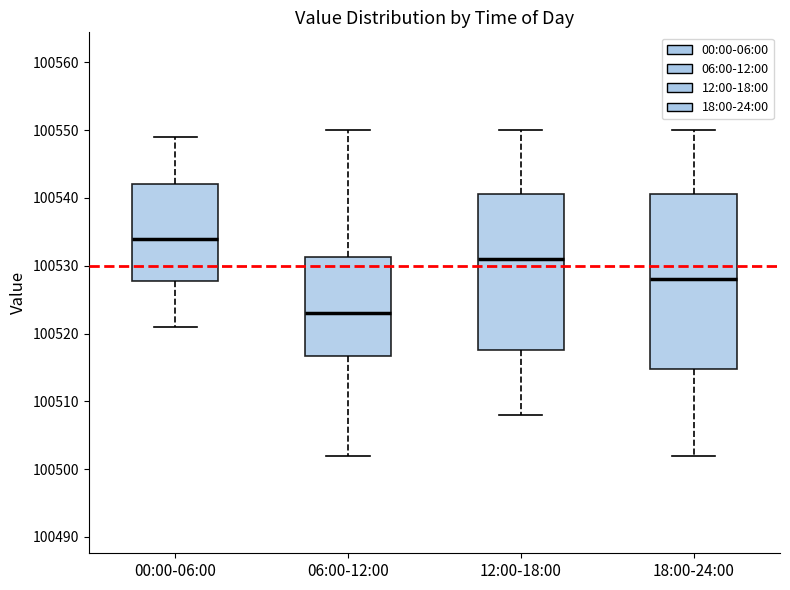

Where is the upper edge of the box for 00:00-06:00 on the y-axis? The values are not printed on the chart, so give them approximately, as read against the axis.

100542